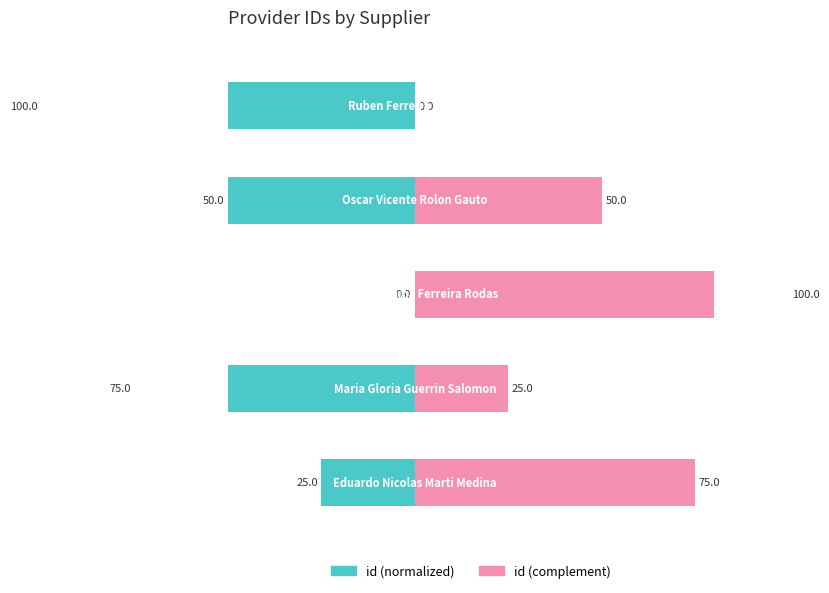

What is the maximum value for id (complement)?

100